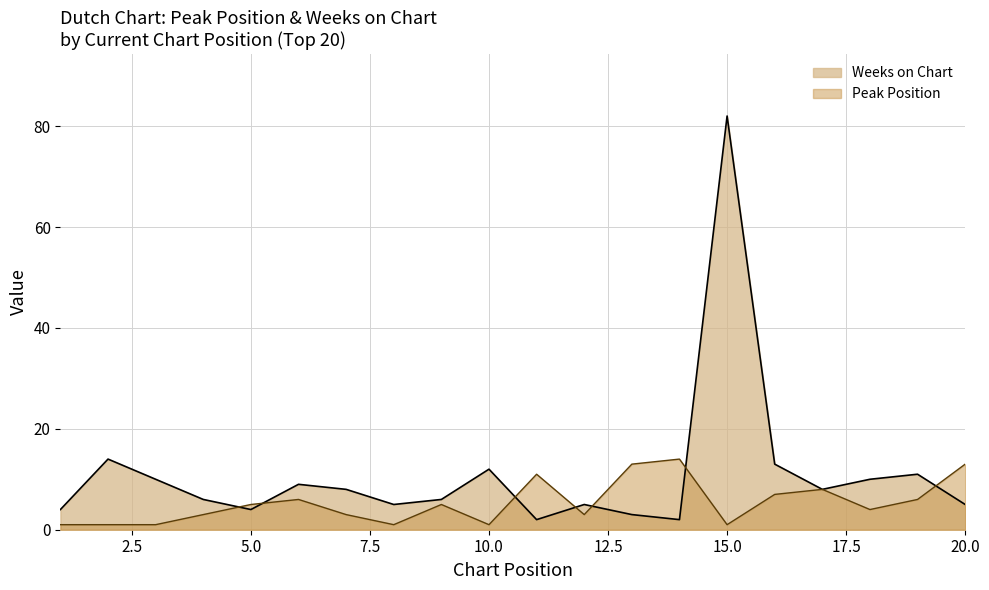

At which category is the sum across all series the highest?

15.0